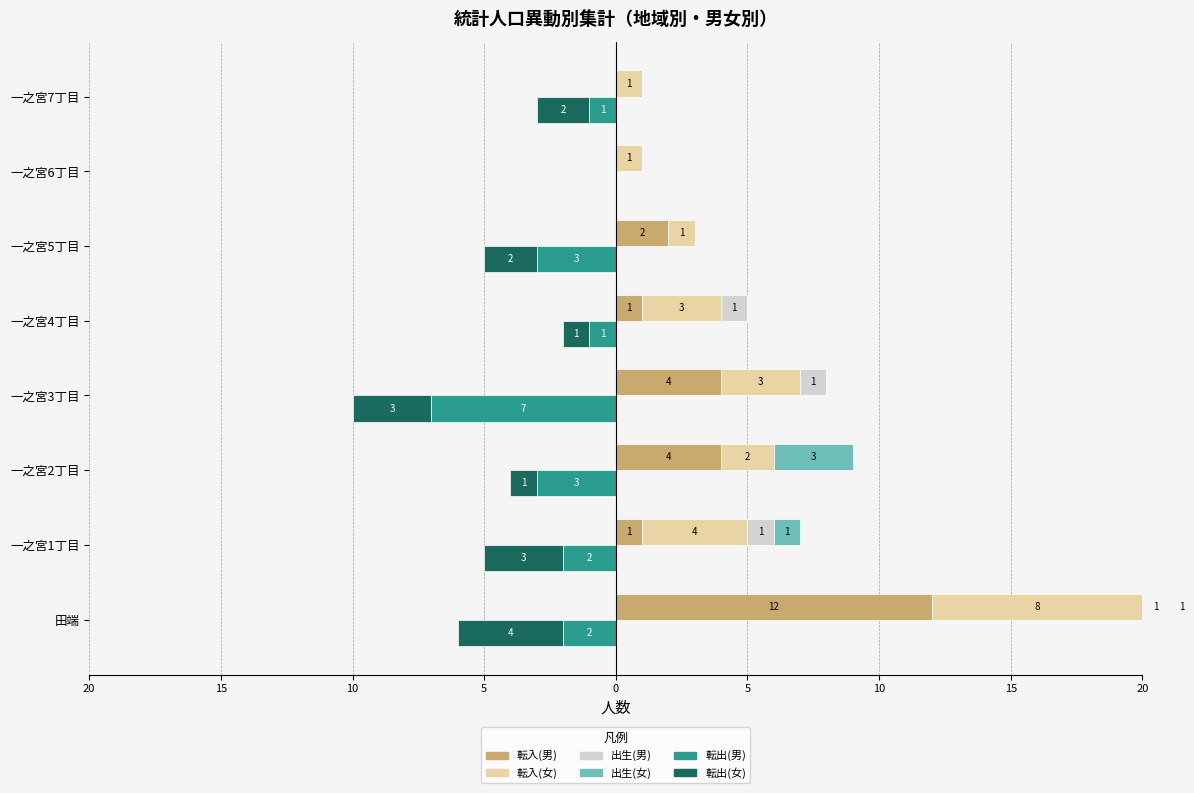

How many bars are there in total?

48